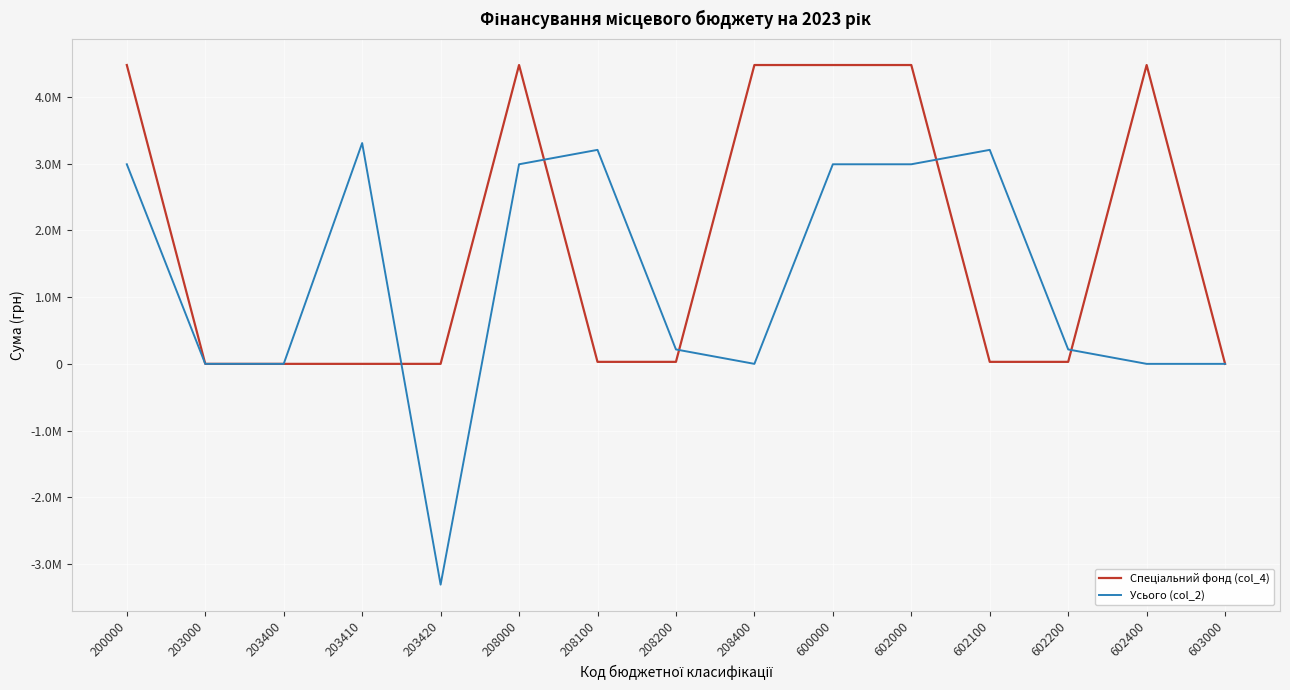

True or false: Спеціальний фонд (col_4) has a value of -2247651.0 at 203400.

False